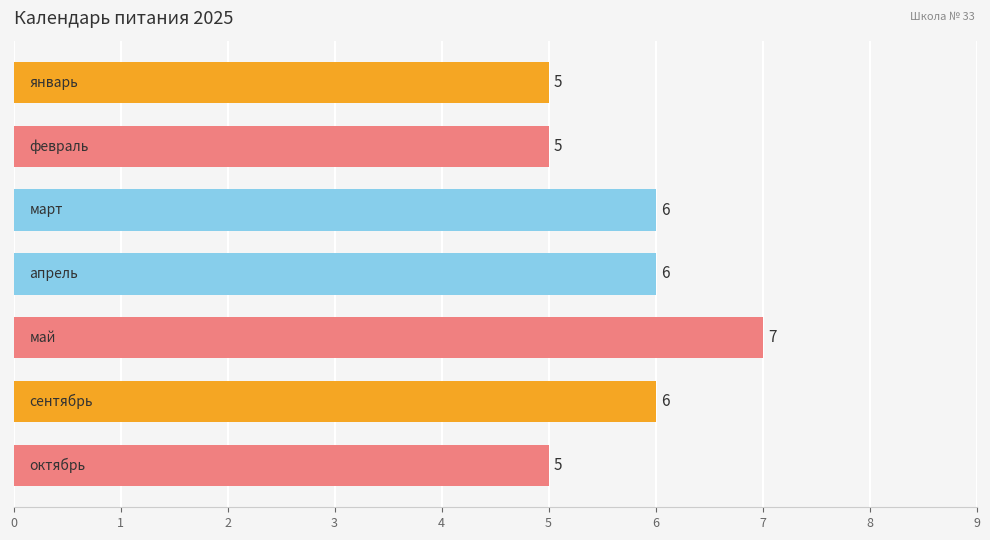

What is the maximum value shown in the chart?

7